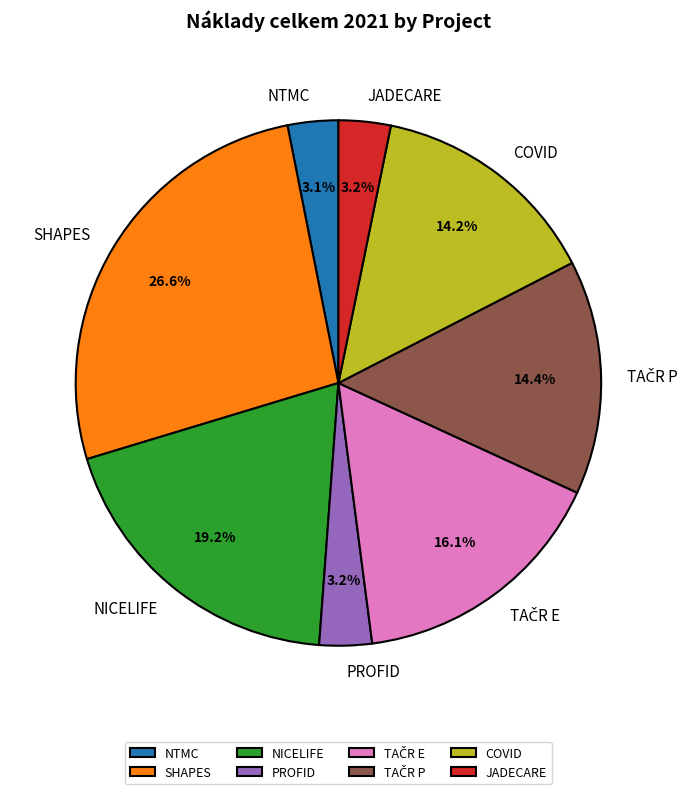

What is the total percentage of PROFID and JADECARE?

6.4%